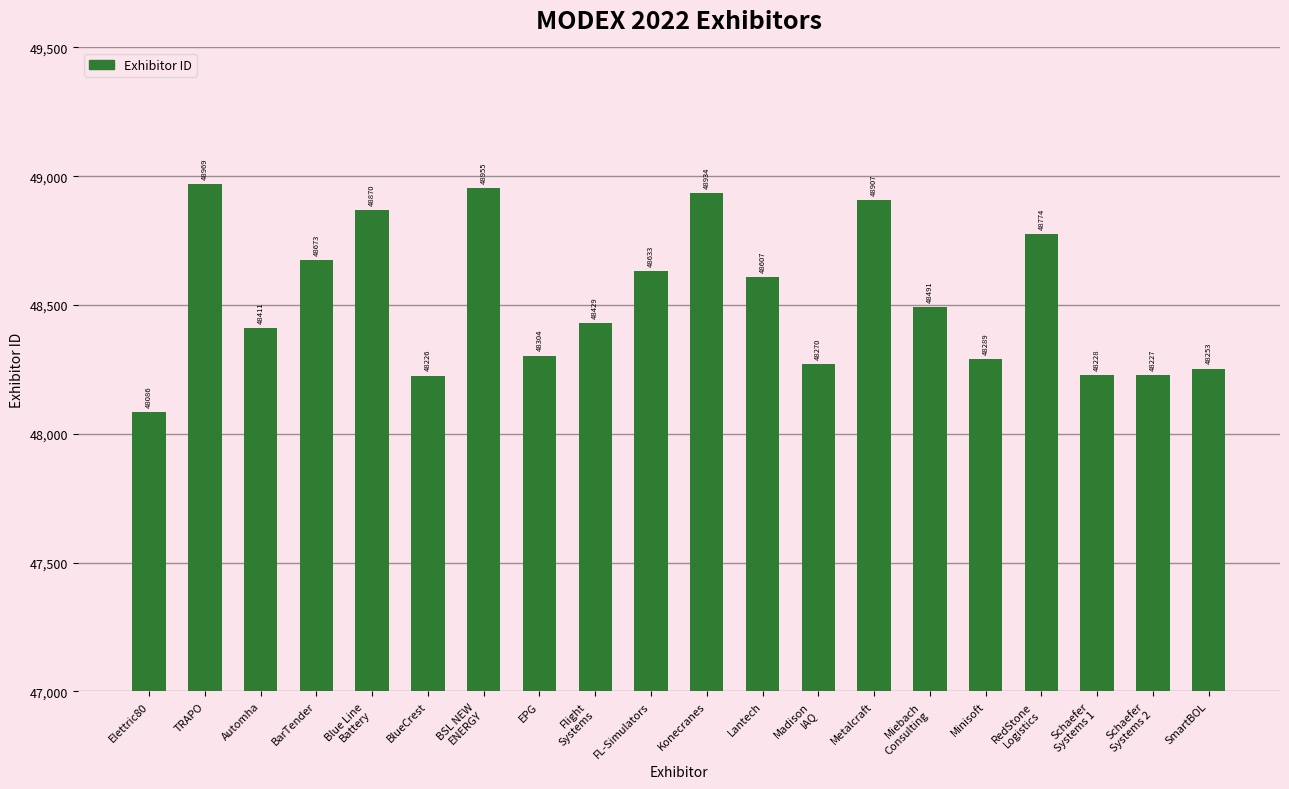

Where does the data first go above 48491?

TRAPO